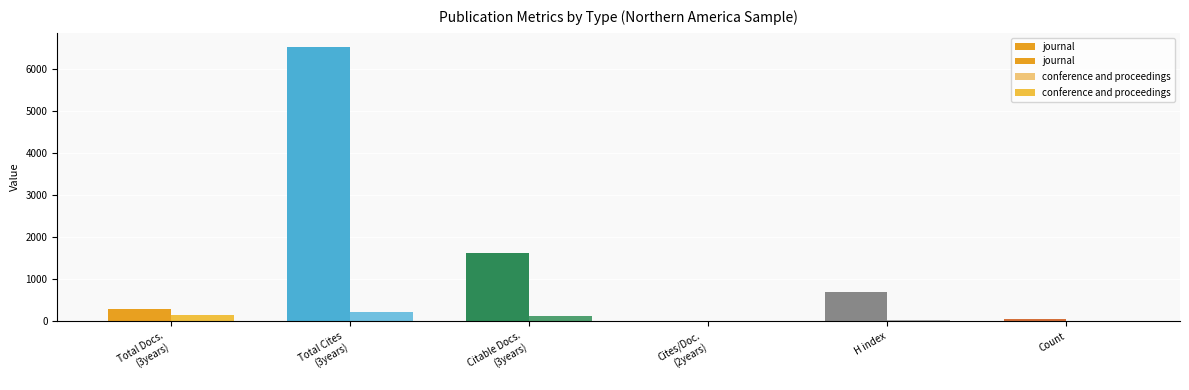

Rank the series at Cites/Doc.
(2years) from lowest to highest value.

conference and proceedings, journal